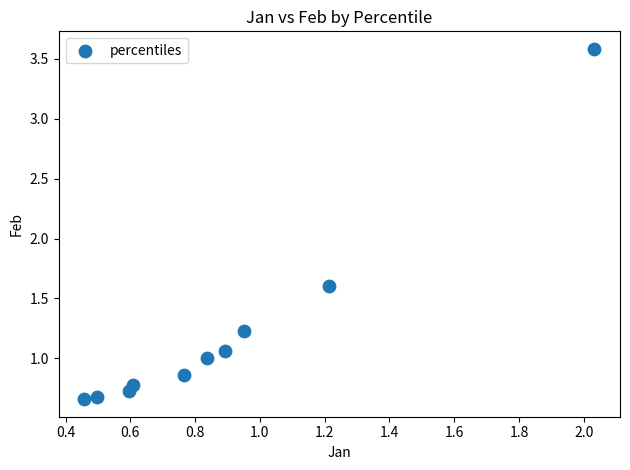

What Y value in the scatter plot is closest to 2?

1.6